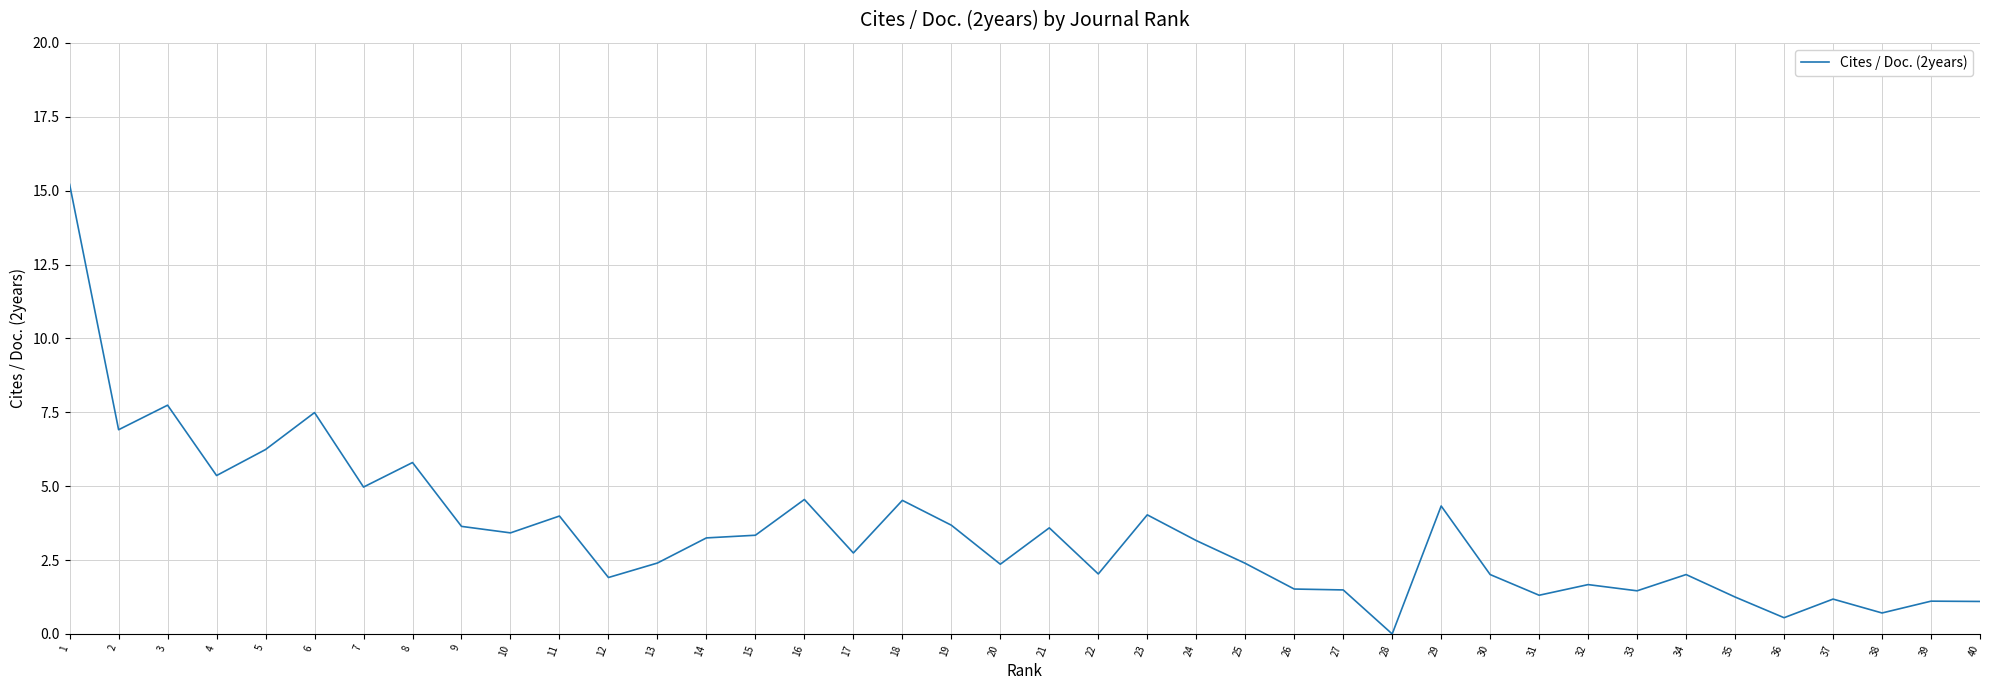

What is the difference between the maximum and minimum values?

15.2